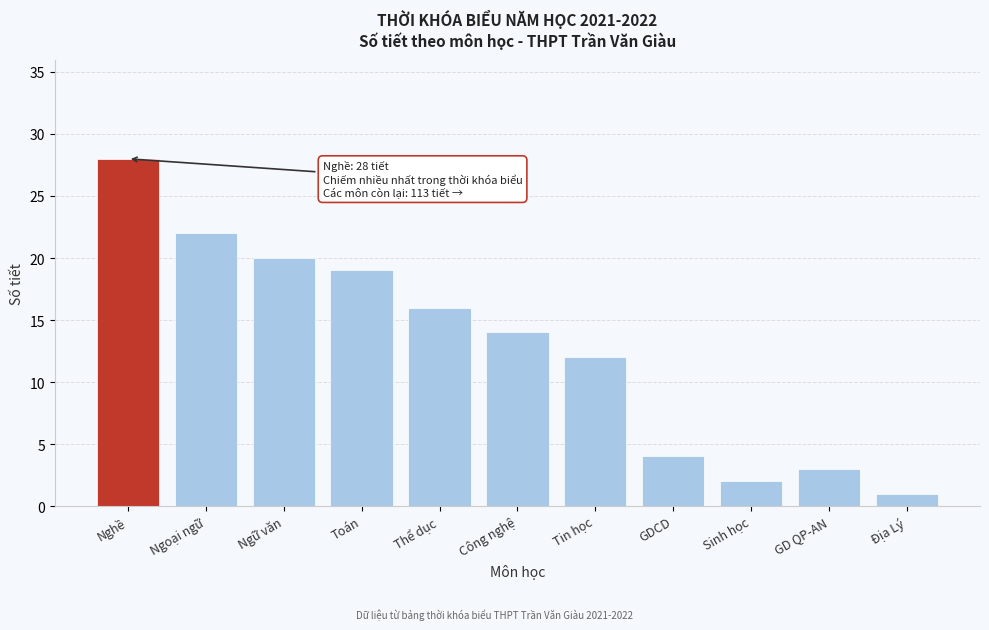

Reading left to right, what are all the values shown in this chart?

Nghề=28	Ngoại ngữ=22	Ngữ văn=20	Toán=19	Thể dục=16	Công nghệ=14	Tin học=12	GDCD=4	Sinh học=2	GD QP-AN=3	Địa Lý=1